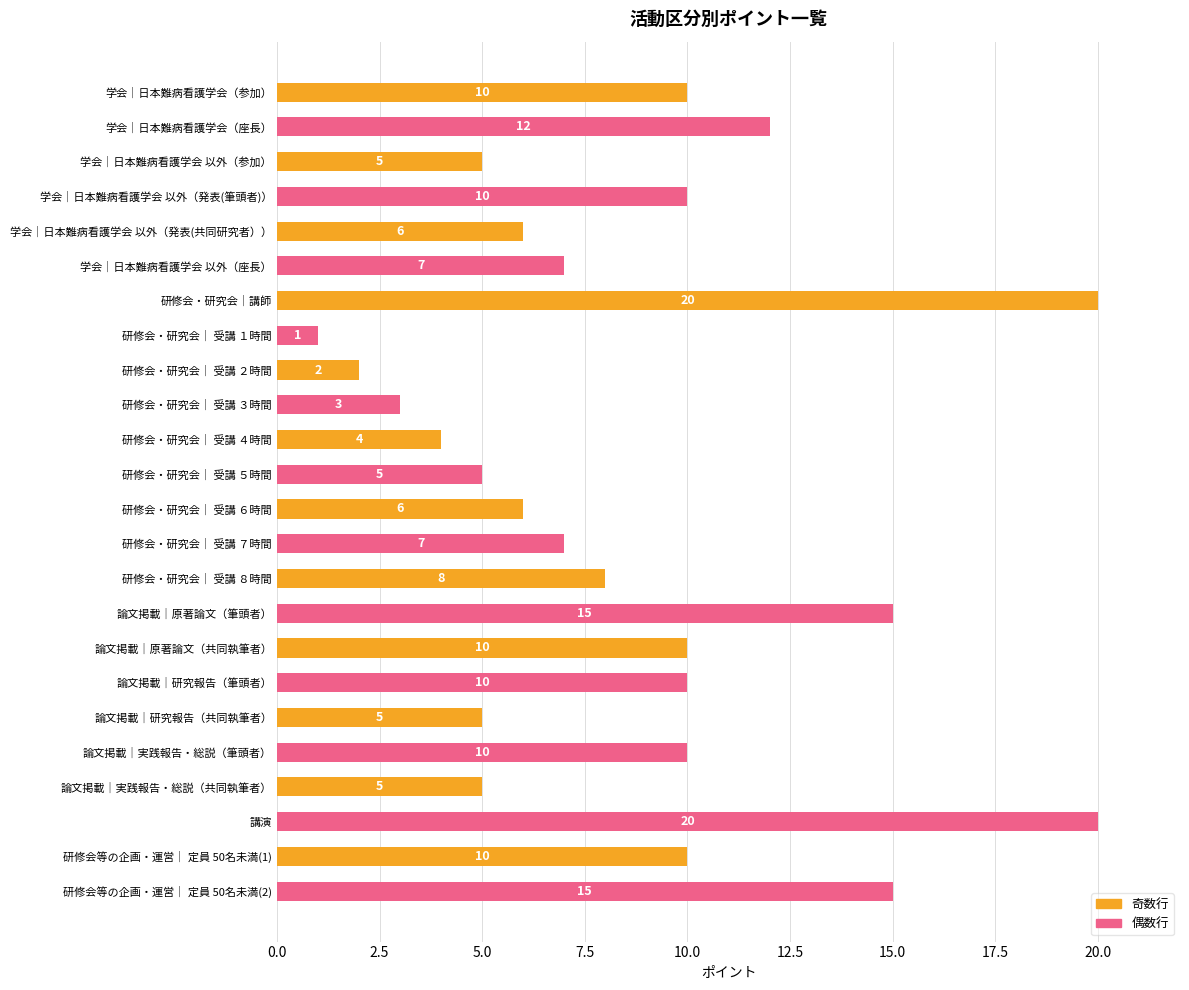

At which category does the chart reach its minimum across all series?

研修会・研究会｜ 受講 １時間